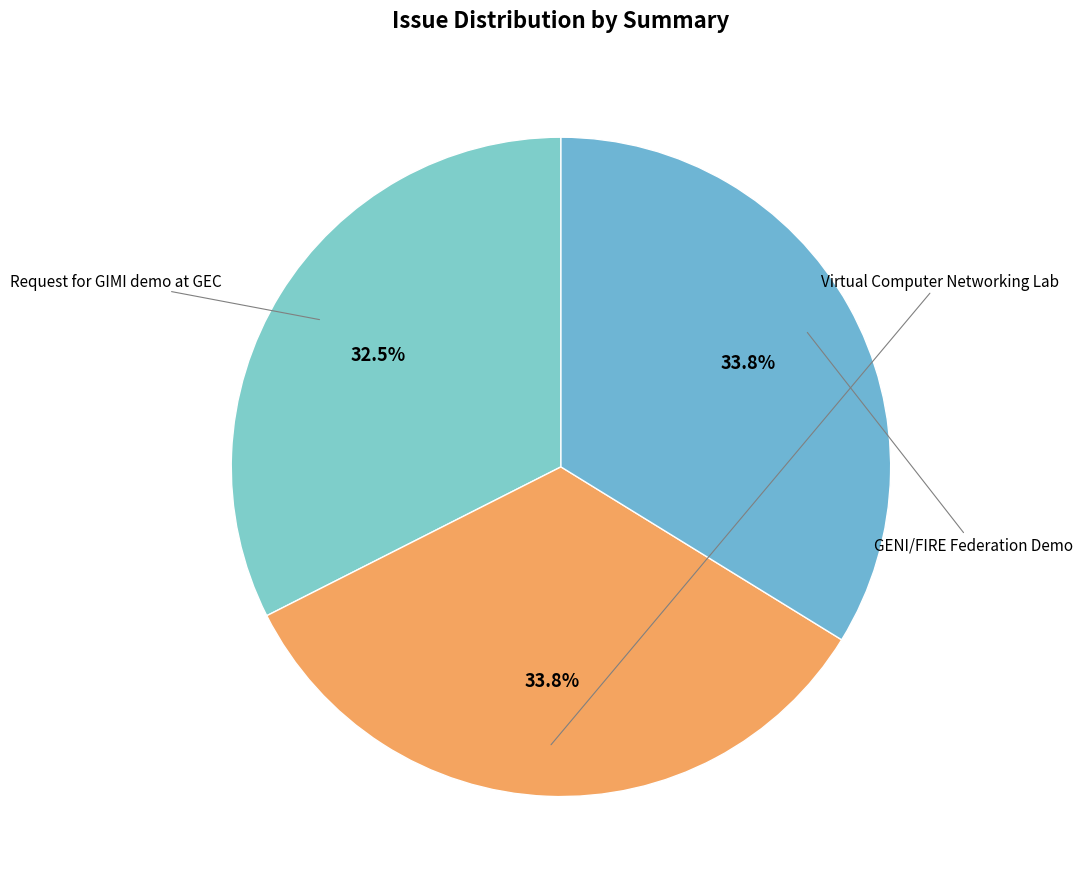

Does any single category account for the majority?

No